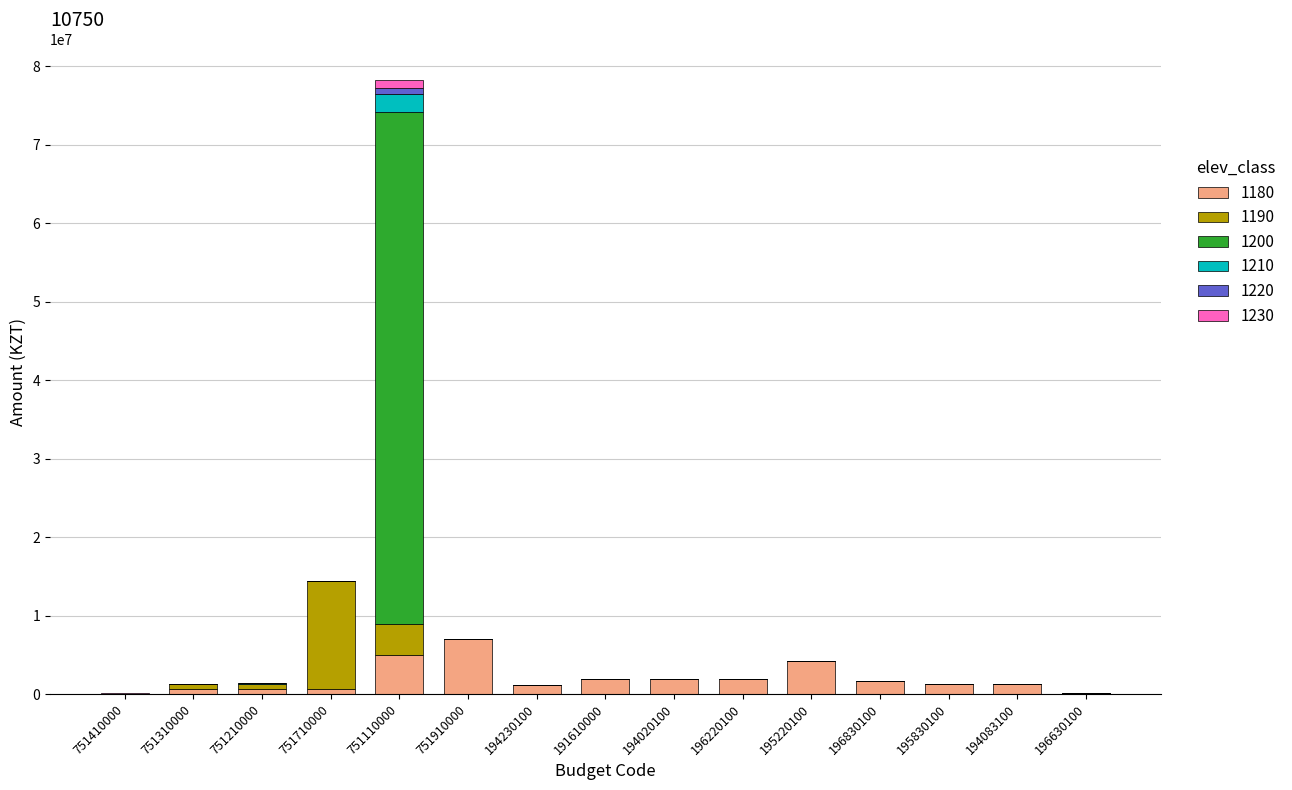

At which category is the sum across all series the highest?

751110000